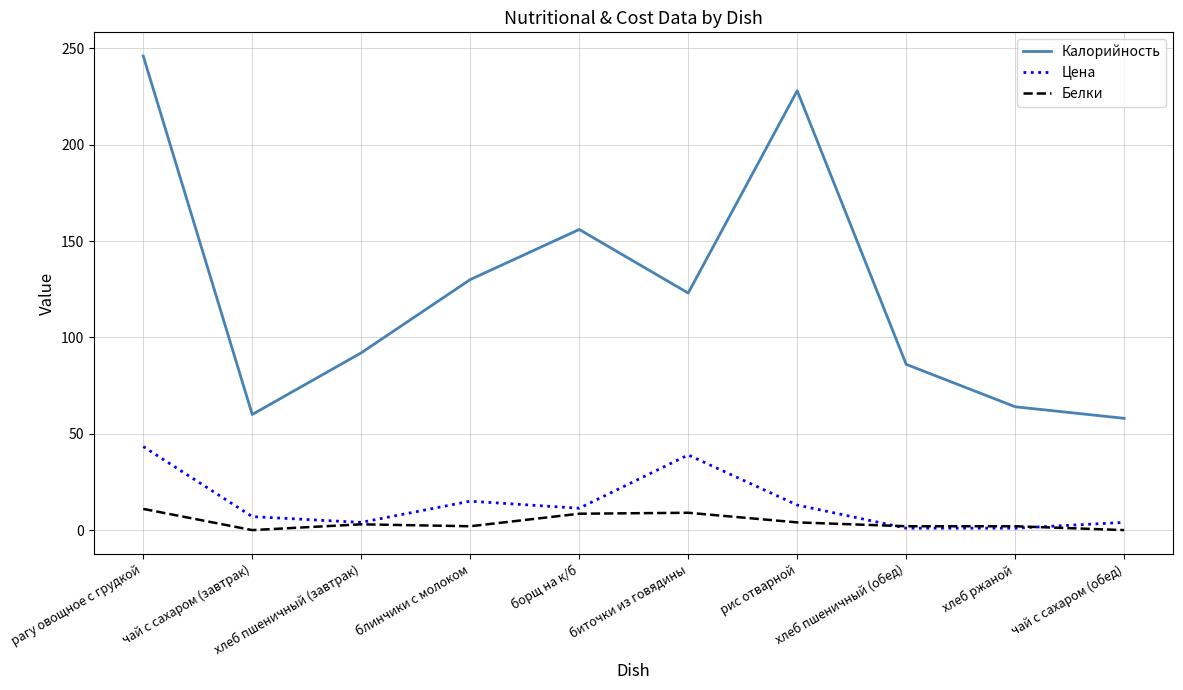

At which label is Калорийность closest to 152?

борщ на к/б